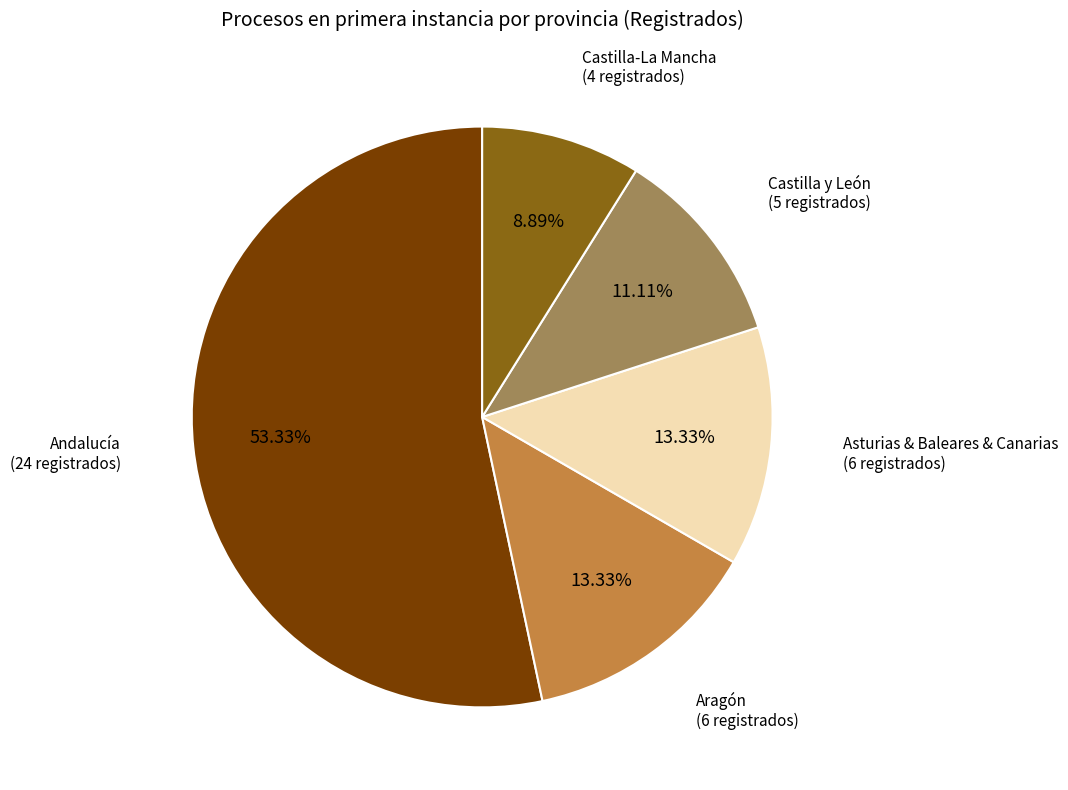

Which category accounts for the majority?

Andalucía